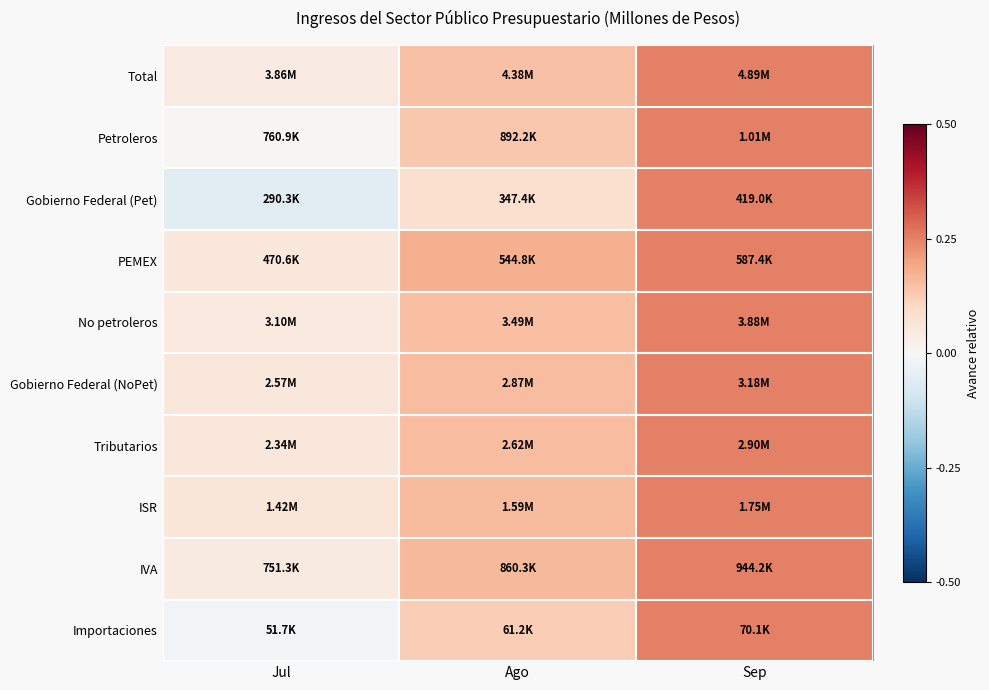

Between Jul and Ago, which series saw the biggest shift?

Gobierno Federal (Pet)